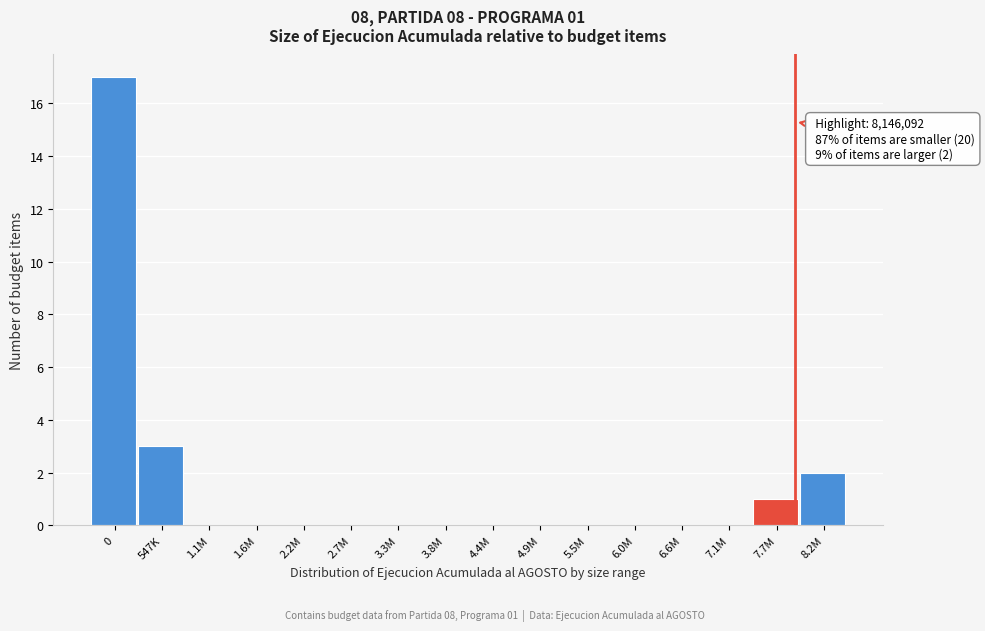

Reading left to right, list all the values displayed in this chart.

0=17	547K=3	1.1M=0	1.6M=0	2.2M=0	2.7M=0	3.3M=0	3.8M=0	4.4M=0	4.9M=0	5.5M=0	6.0M=0	6.6M=0	7.1M=0	7.7M=1	8.2M=2